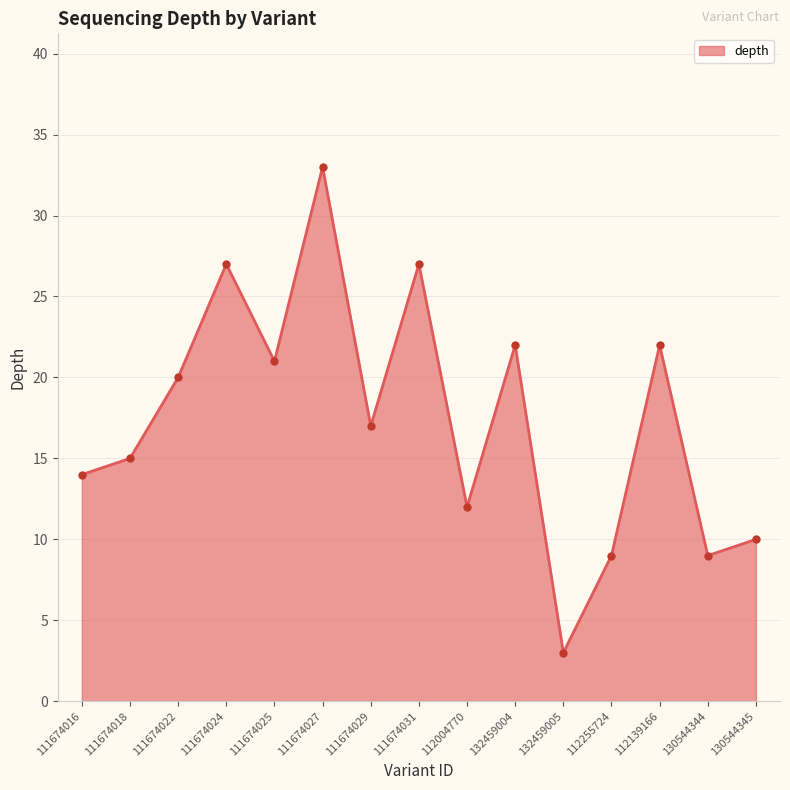

What is the label of the 9th point from the left?

112004770